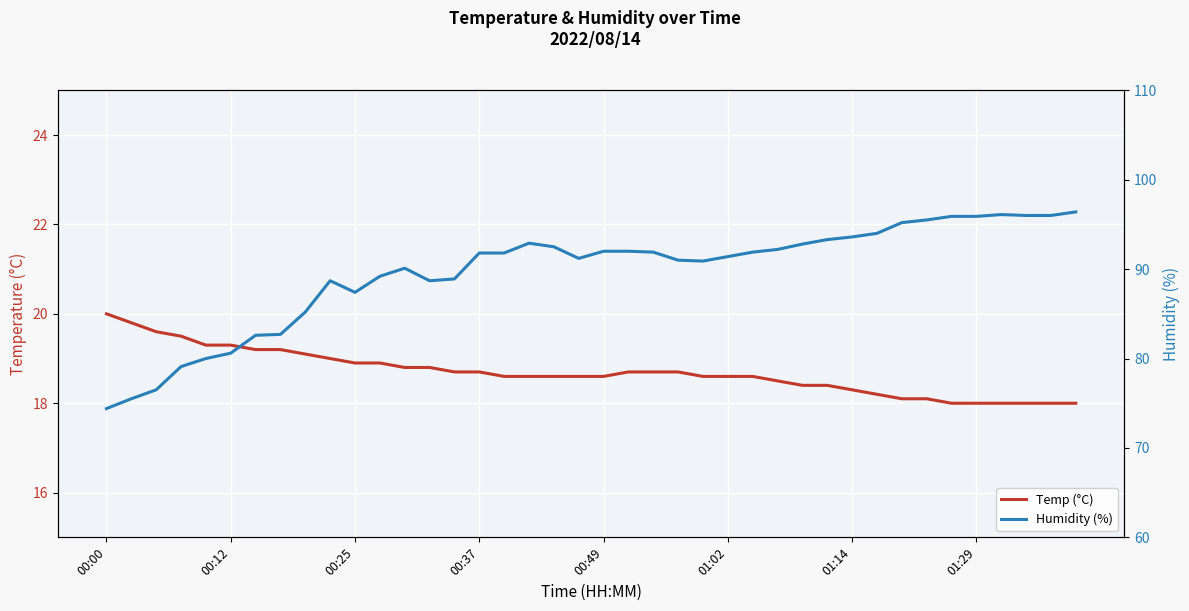

At how many categories does at least one series exceed 27?

40